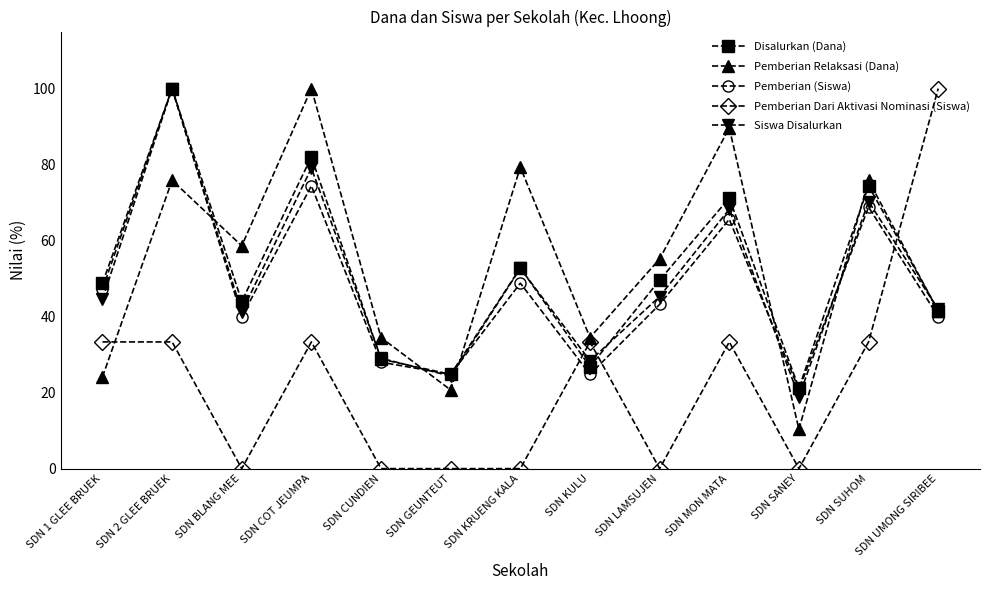

What is the difference between the second highest and minimum values in the Siswa Disalurkan series?

60.1